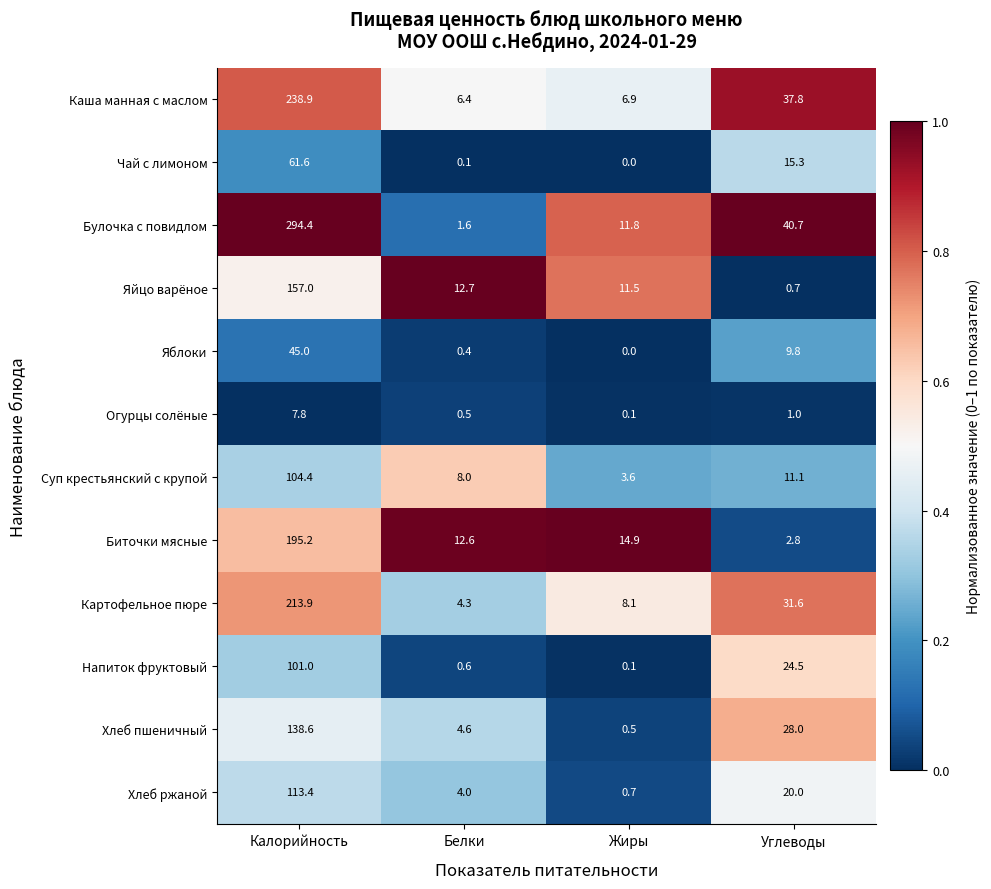

What is the total value across all series at Жиры?

58.2